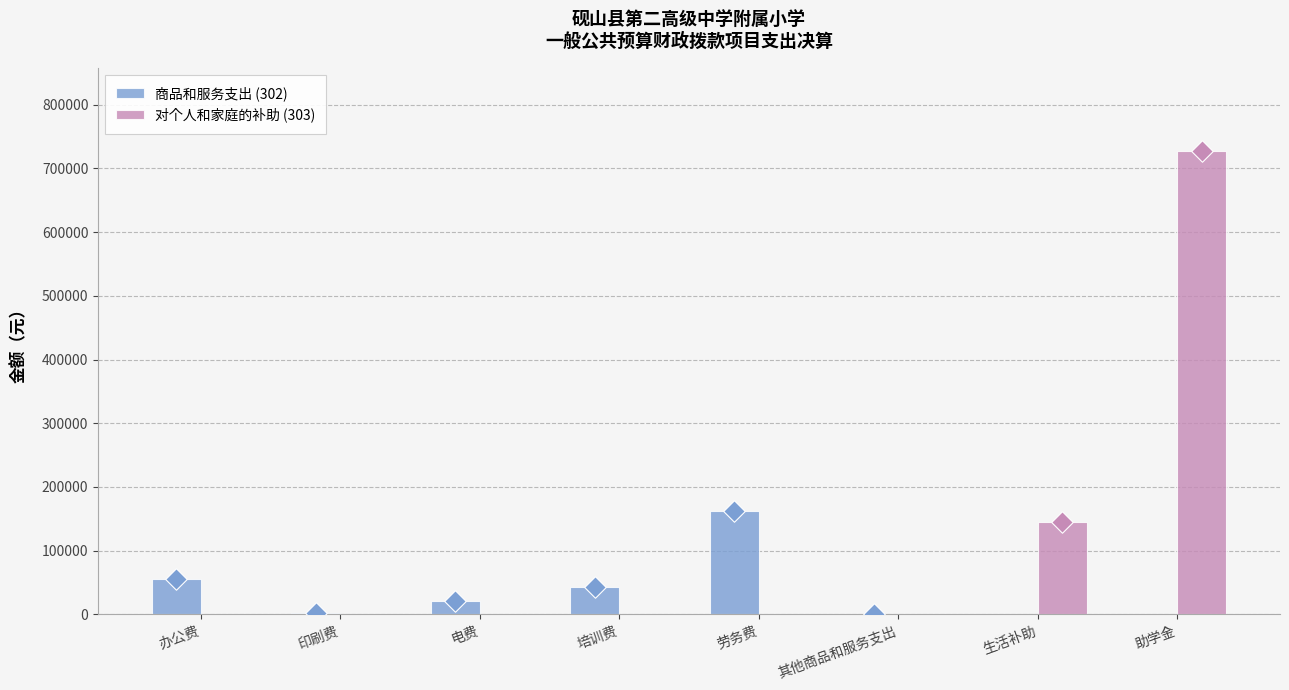

Which series has the widest spread of Y values?

对个人和家庭的补助 (303)